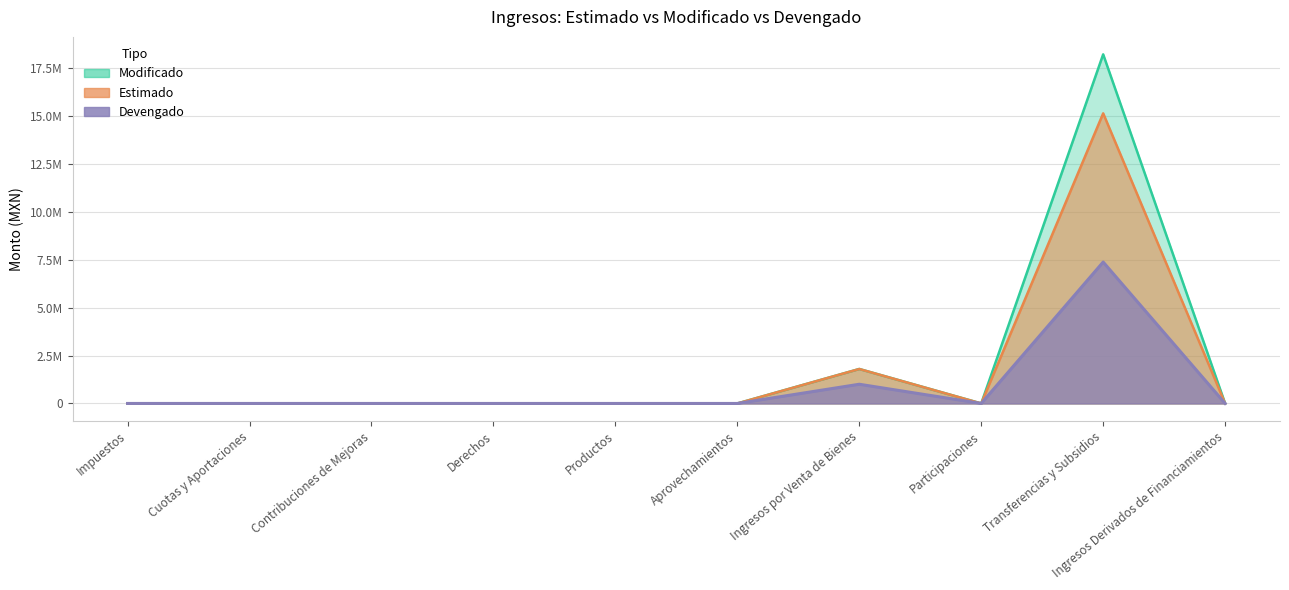

List the series in order of their overall mean, highest first.

Modificado, Estimado, Devengado